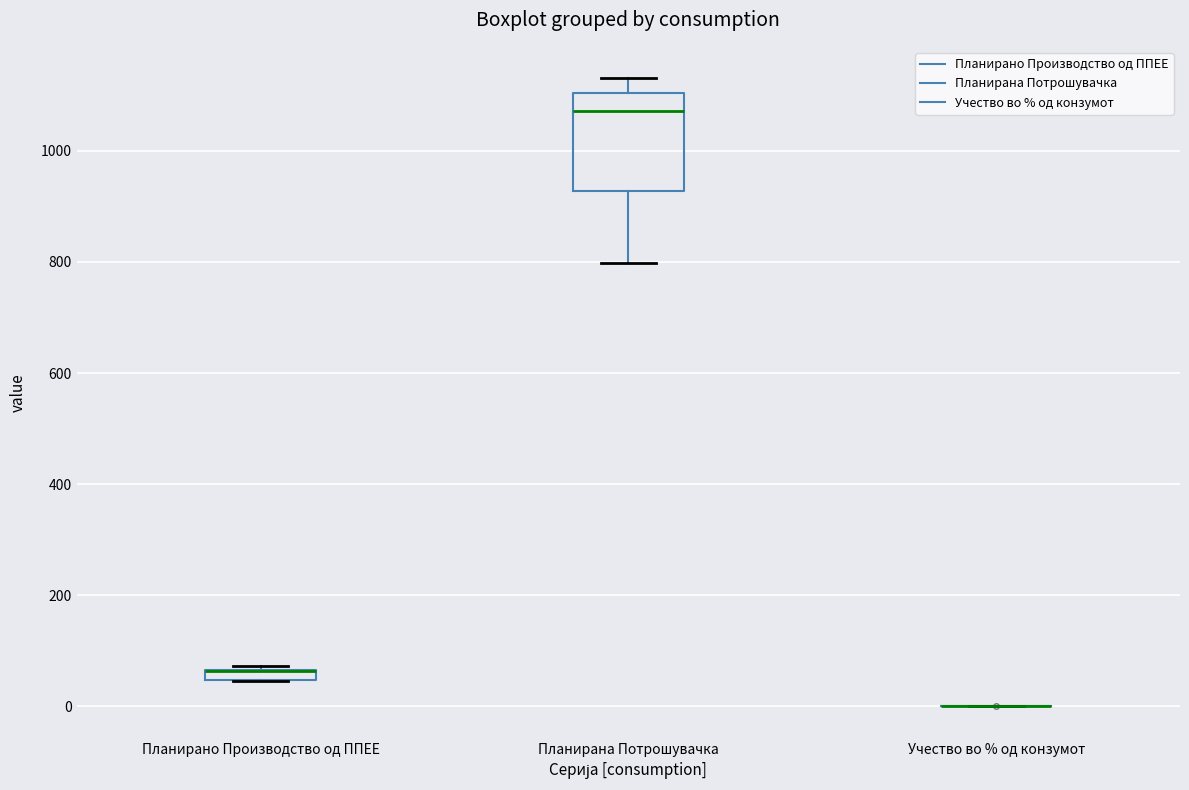

Comparing the boxes themselves (not the whiskers), which one is the tallest?

Планирана Потрошувачка